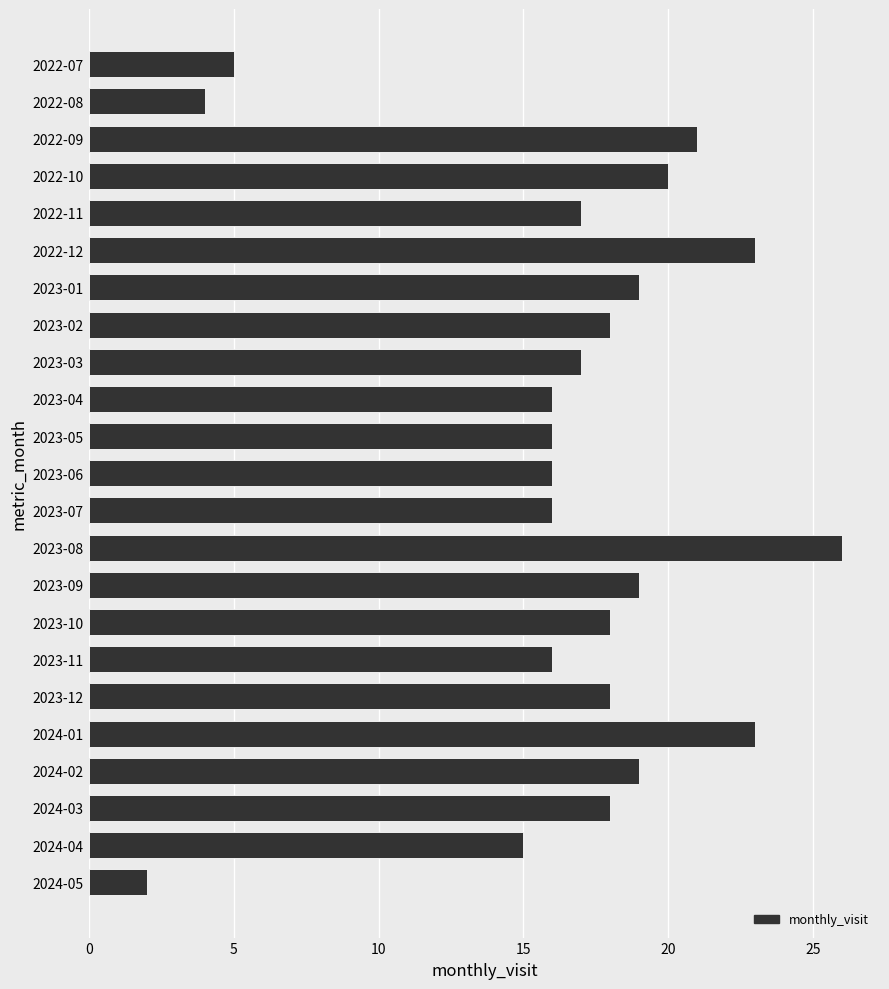

What is the minimum value shown in the chart?

2